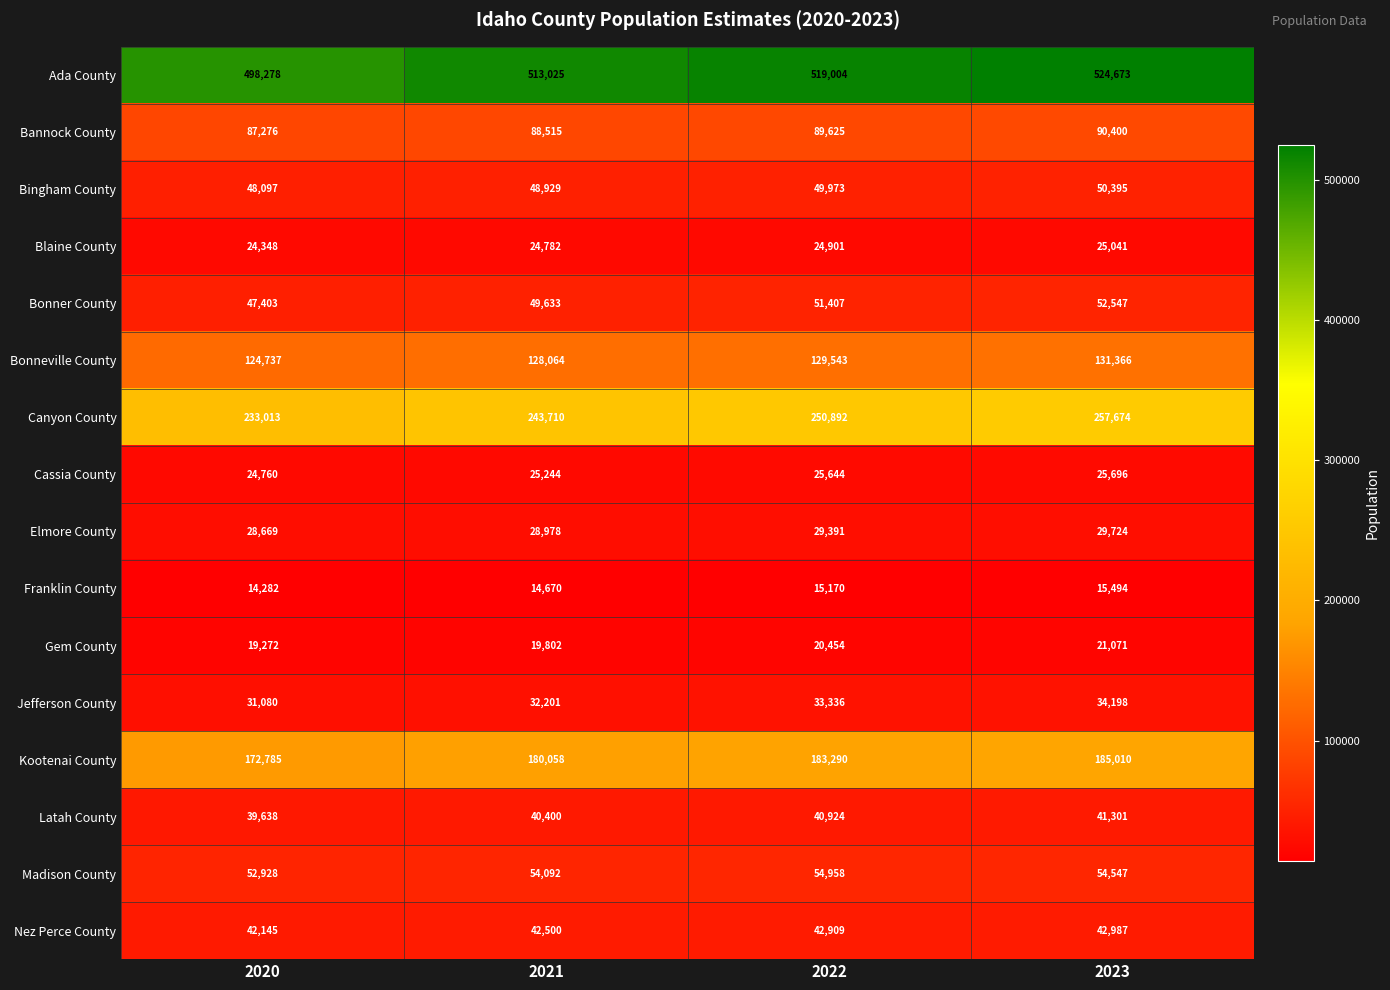

At which category is the sum across all series the highest?

2023